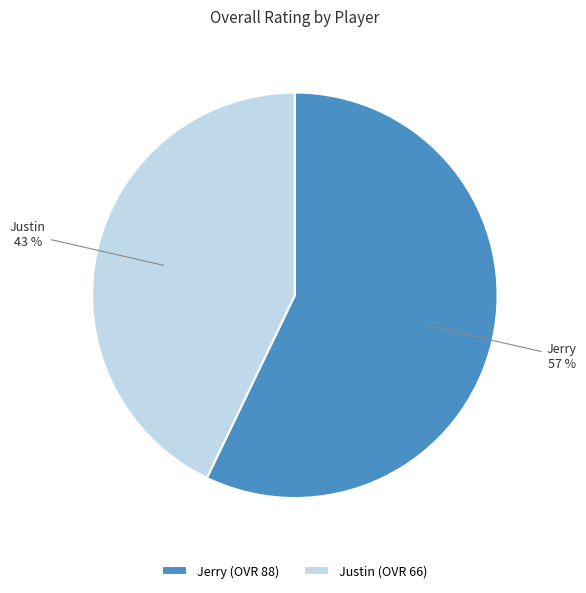

How many slices are in this pie chart?

2